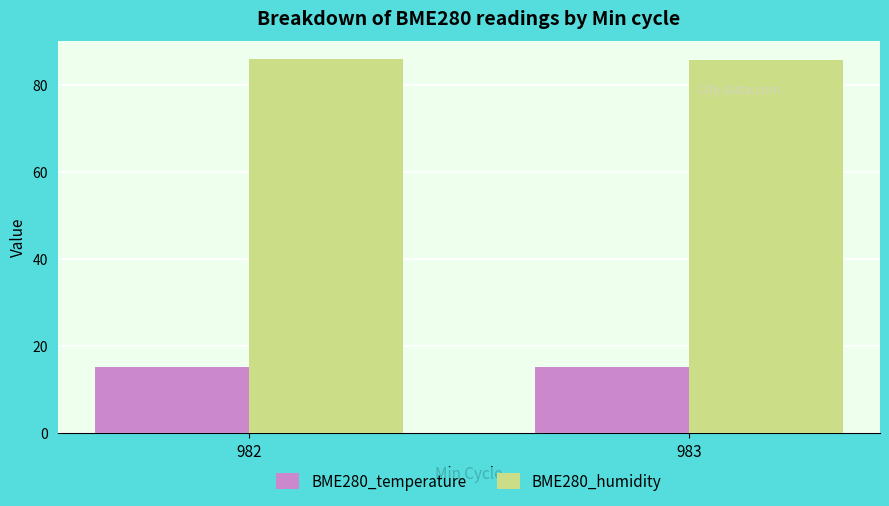

What is the difference between the highest and lowest values at 983?

70.5